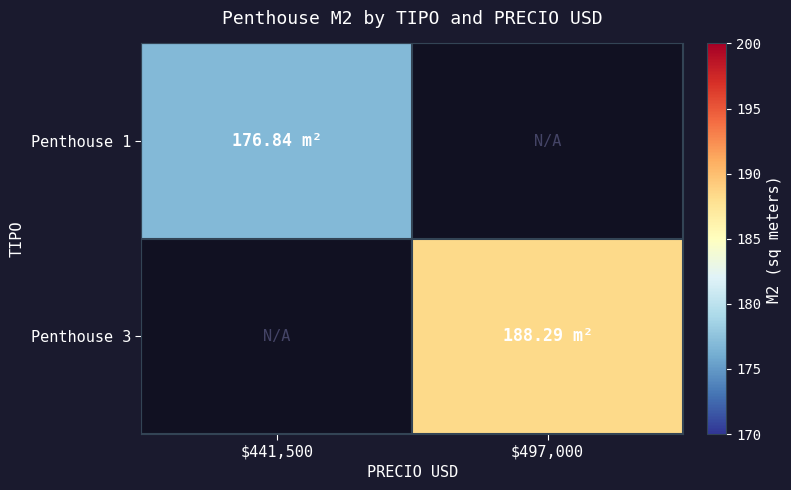

What is the greatest value displayed?

188.3